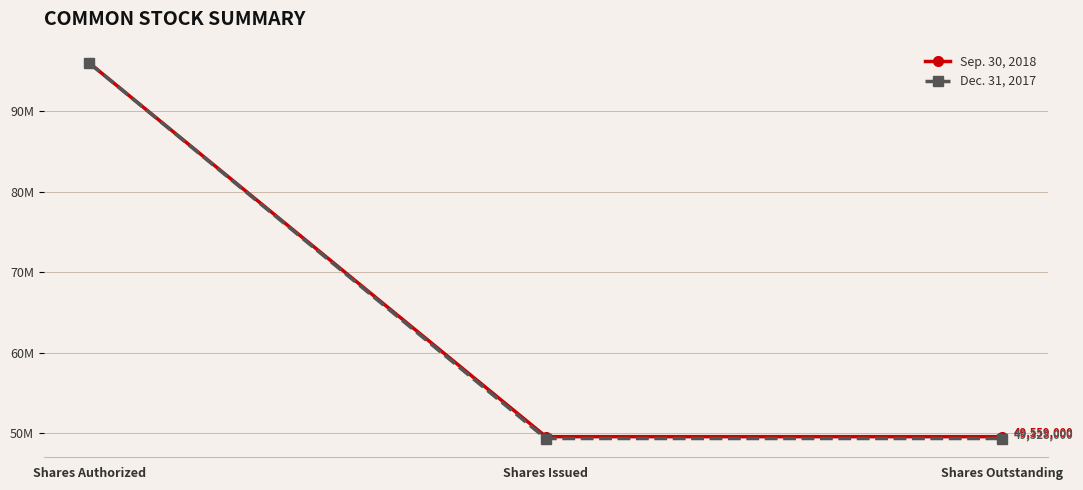

Which series changed the most between Shares Issued and Shares Outstanding?

Sep. 30, 2018